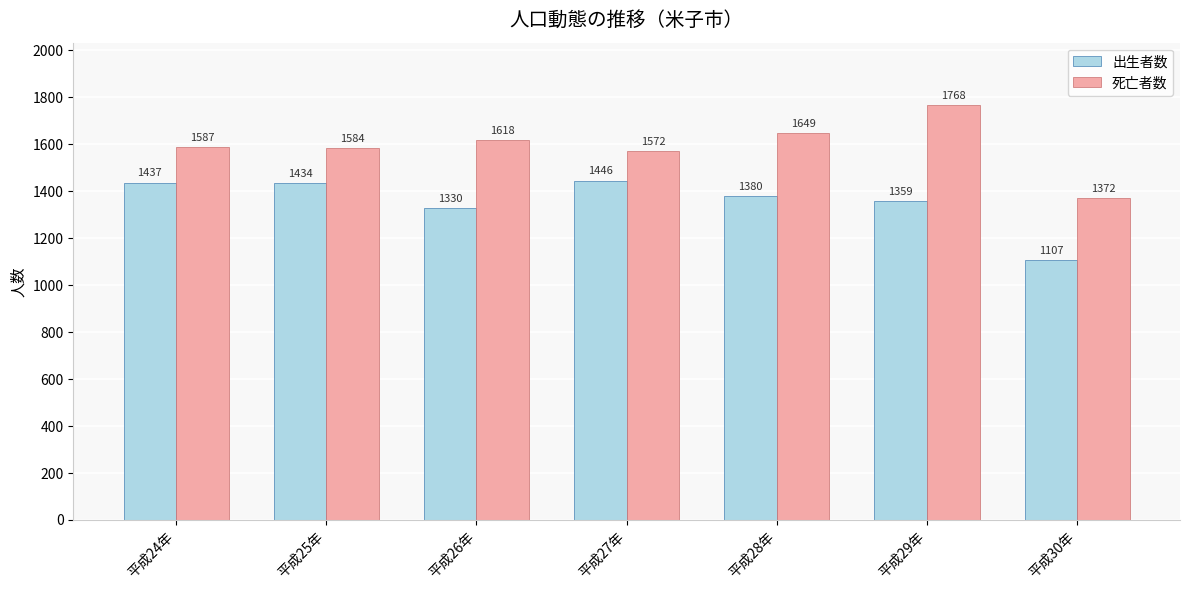

The 出生者数 series shows 800 at 平成27年. True or false?

False